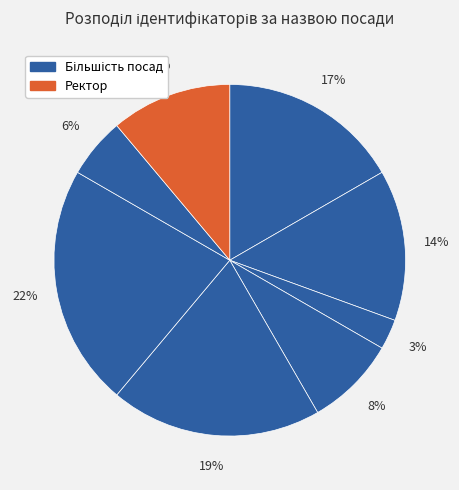

How many slices are in this pie chart?

8